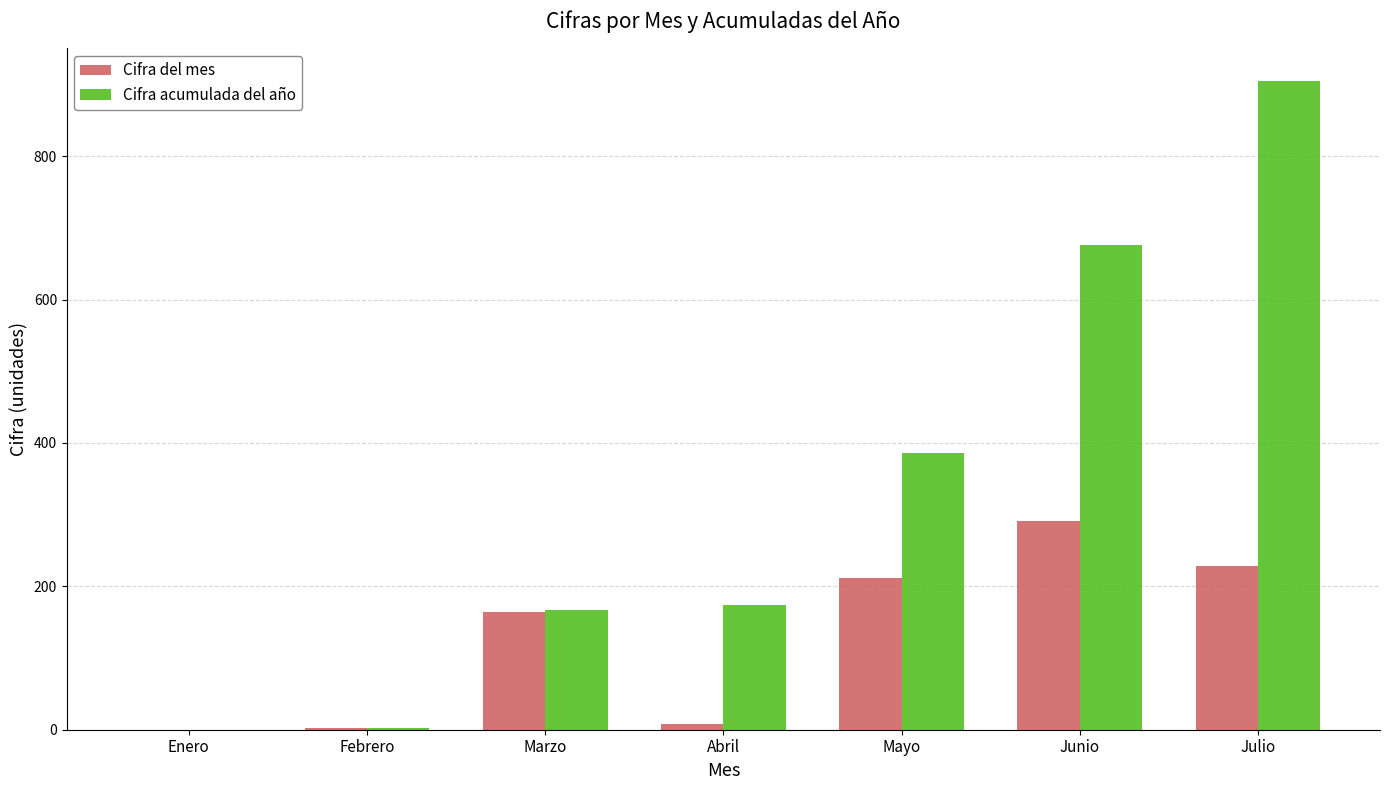

Is it true that Cifra del mes equals 291.0 at Junio?

True